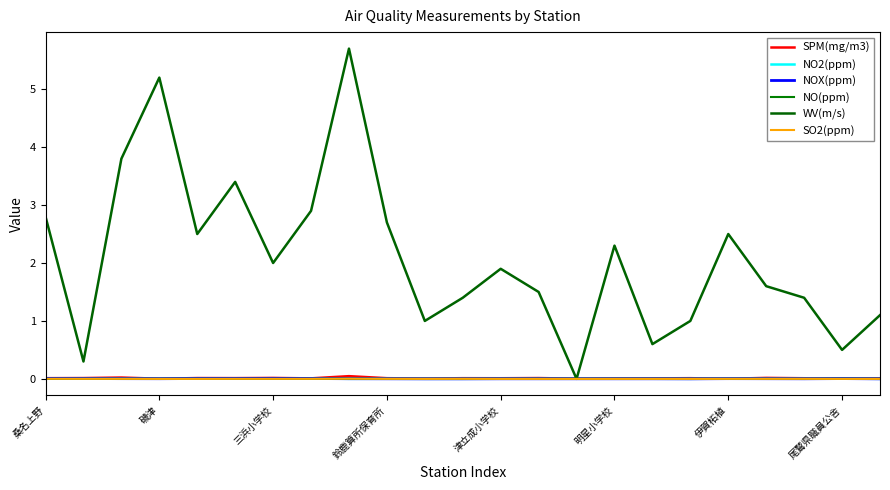

What is the maximum value for WV(m/s)?

5.7